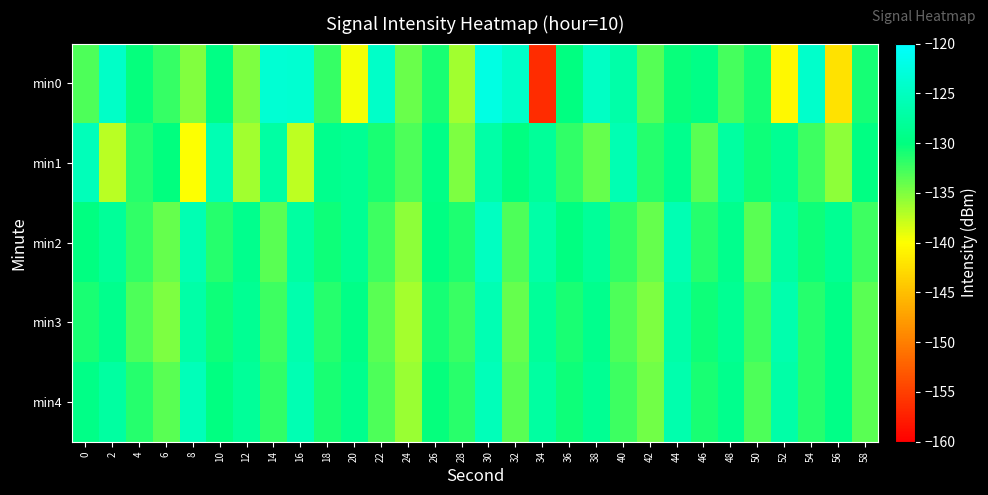

What is the difference between the highest and lowest values at 24?

3.5